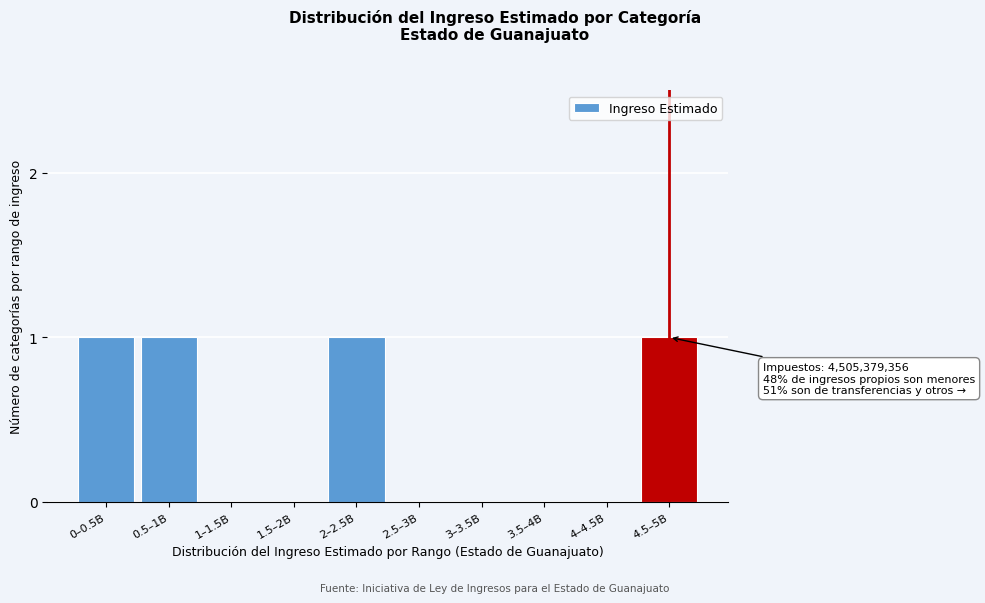

Reading left to right, list all the values displayed in this chart.

0–0.5B=1	0.5–1B=1	1–1.5B=0	1.5–2B=0	2–2.5B=1	2.5–3B=0	3–3.5B=0	3.5–4B=0	4–4.5B=0	4.5–5B=1